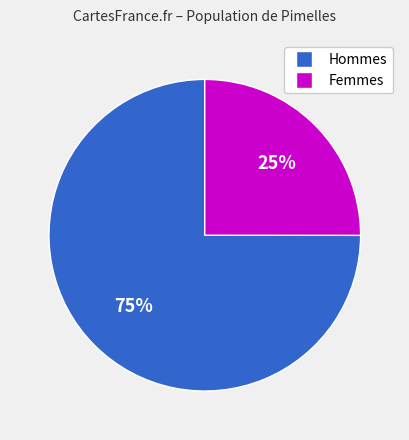

Is there any slice that represents more than half of the pie?

Yes